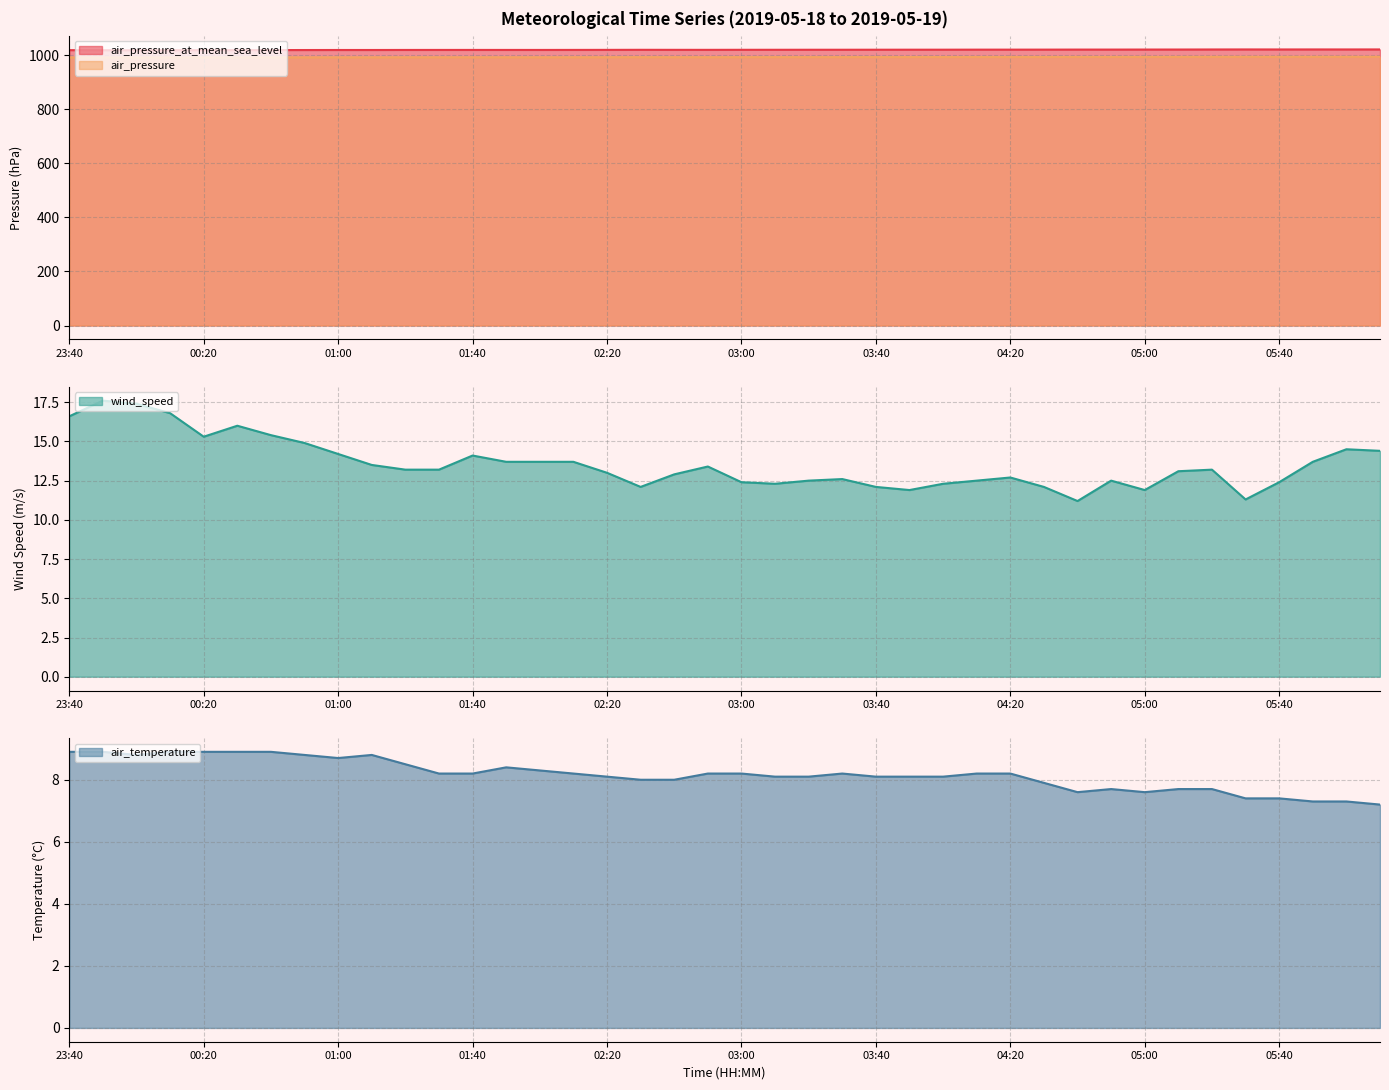

Does the chart have visible grid lines?

Yes